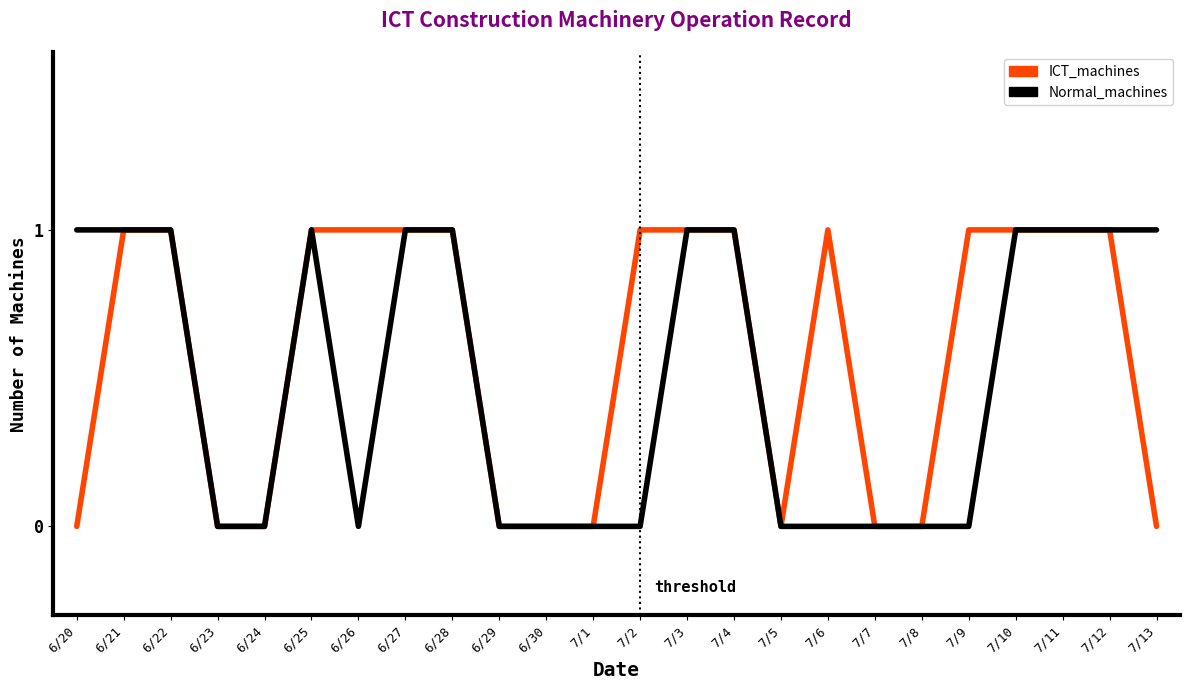

How many series are shown in this chart?

2